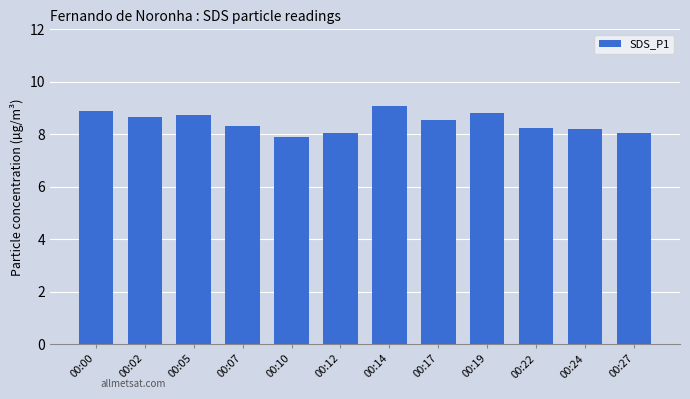

What is the difference between the second highest and minimum values?

1.0